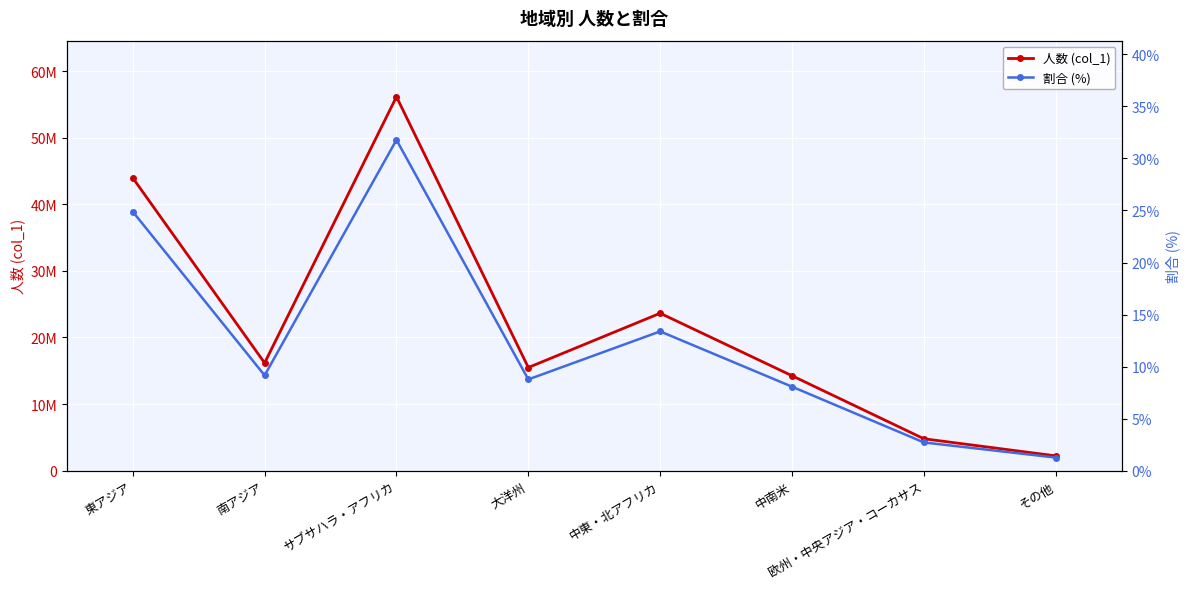

True or false: 人数 (col_1) has a value of 24477814.8 at 中南米.

False